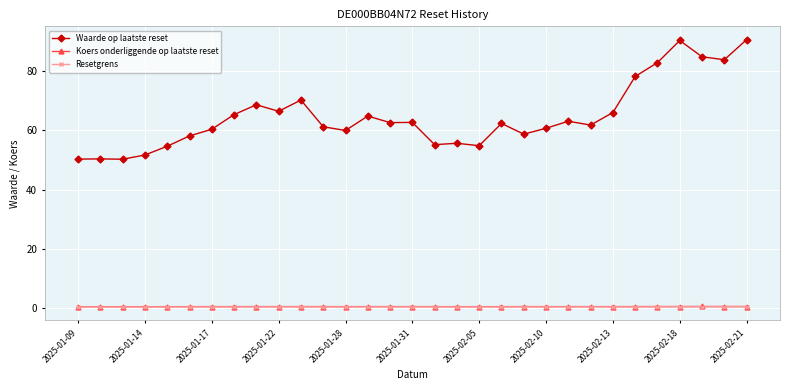

What is the value of the Waarde op laatste reset point at the 22nd from the left?

60.7